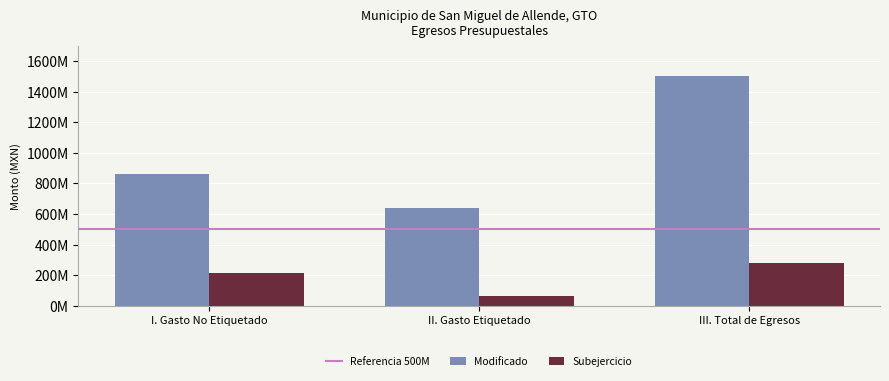

Are the bars grouped side by side (vs. stacked)?

Yes